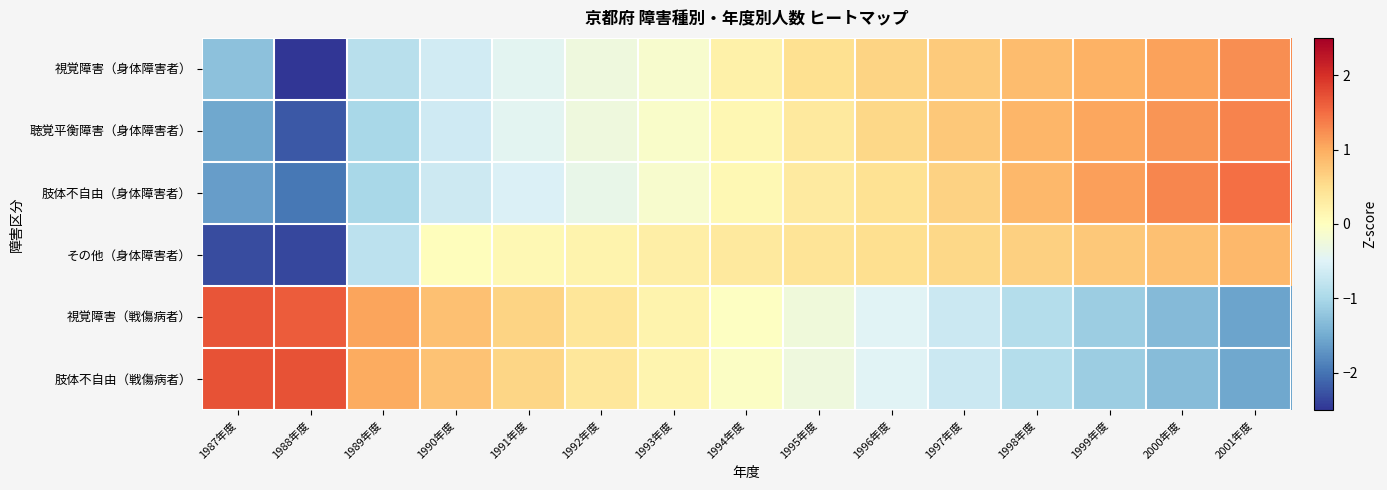

What is the minimum value shown in the chart?

-2.5